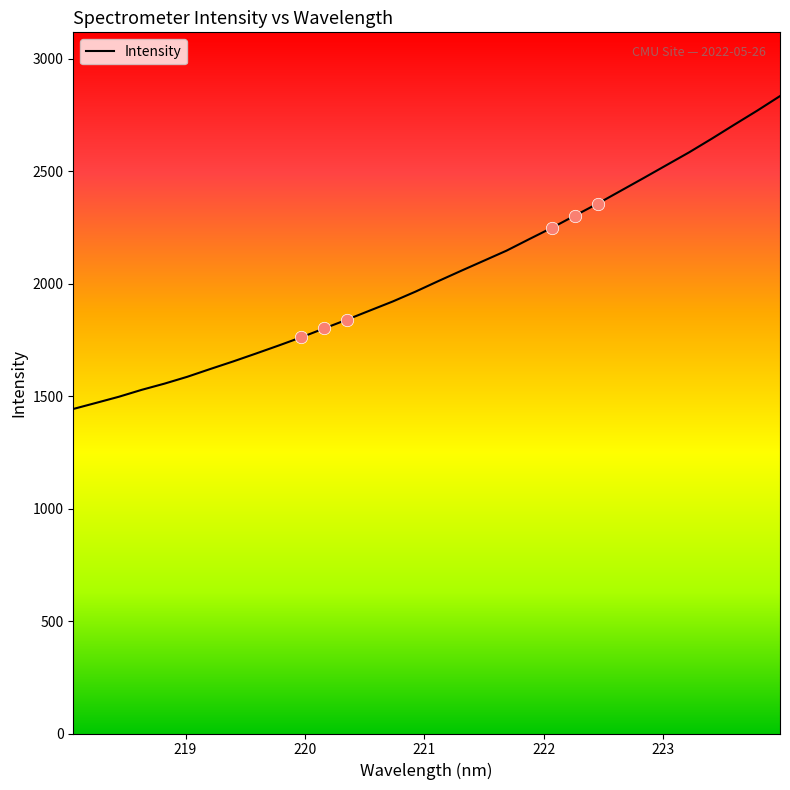

What is the maximum value shown in the chart?

2834.4